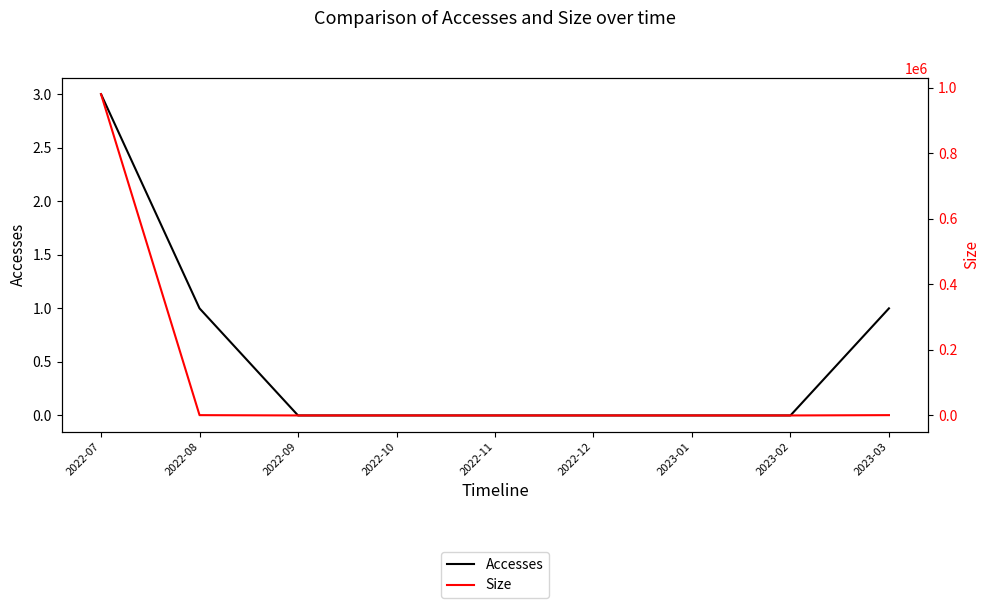

True or false: Accesses and Size cross at least once.

False